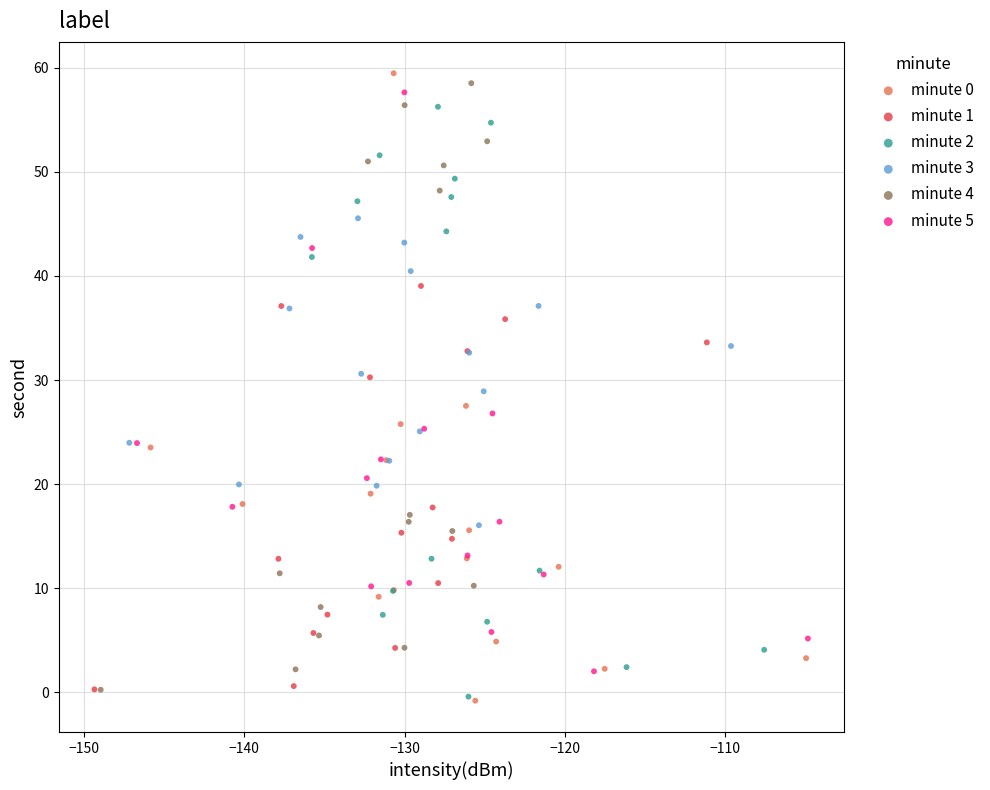

What are all the series names shown in the legend?

minute 0, minute 1, minute 2, minute 3, minute 4, minute 5